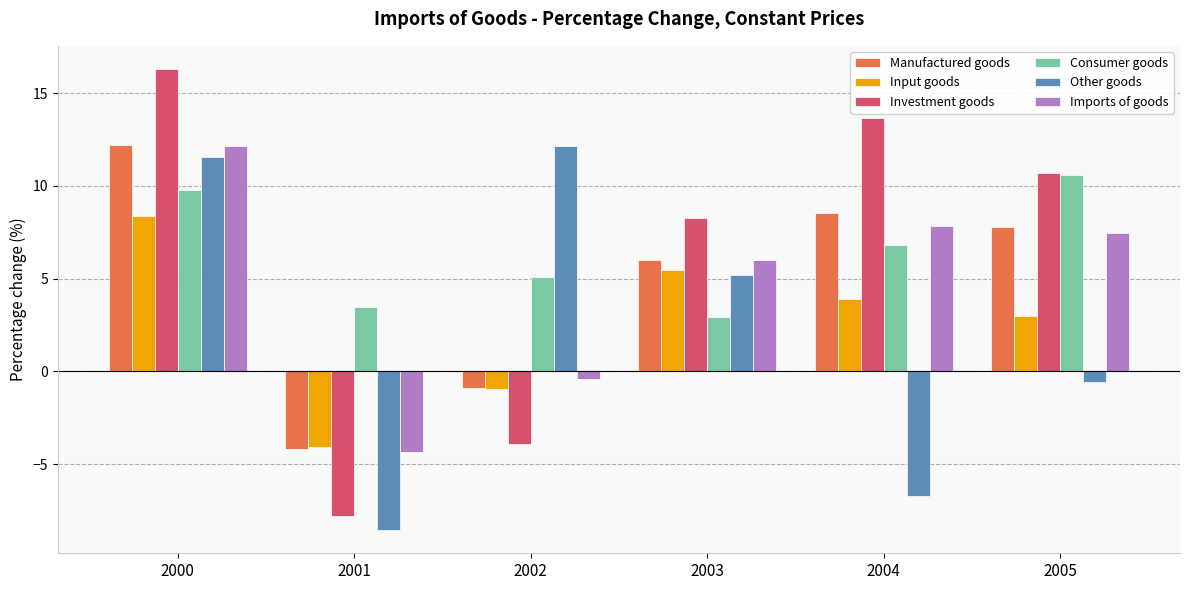

What is the difference between the Other goods values at 2002 and 2001?

20.7